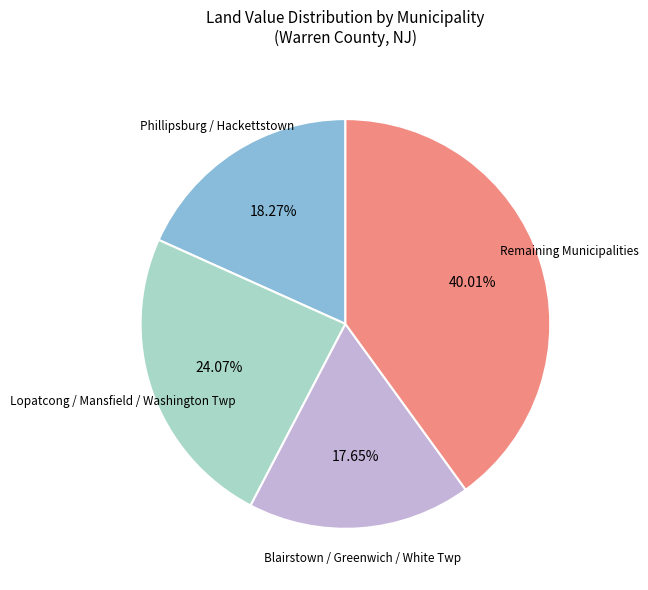

Is there any slice that represents more than half of the pie?

No